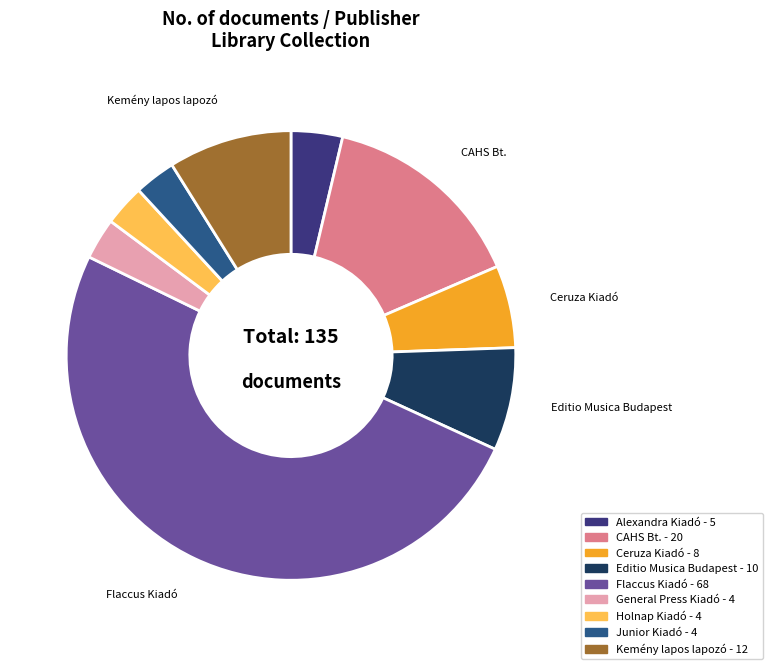

Which category has the smallest portion of the pie?

General Press Kiadó